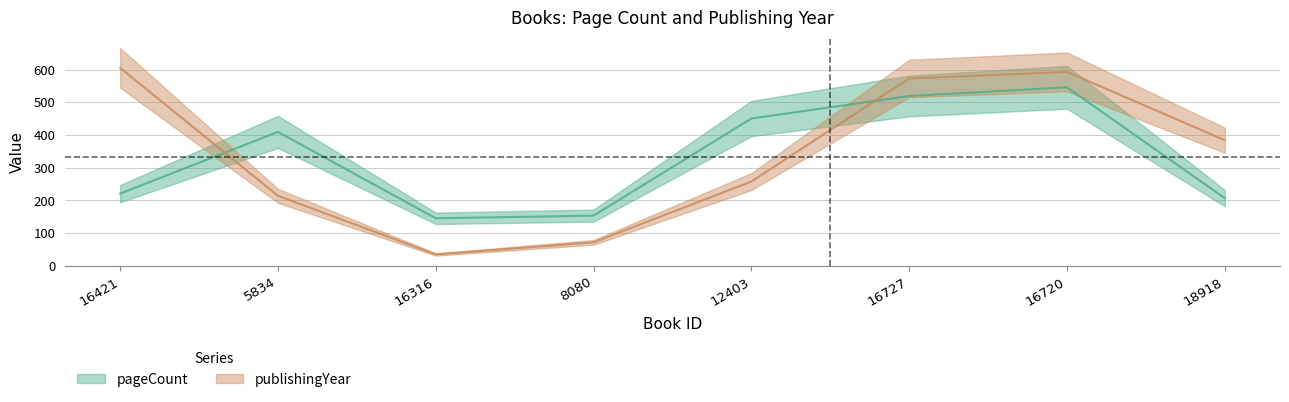

Between 18918 and 16316, which is larger?

18918